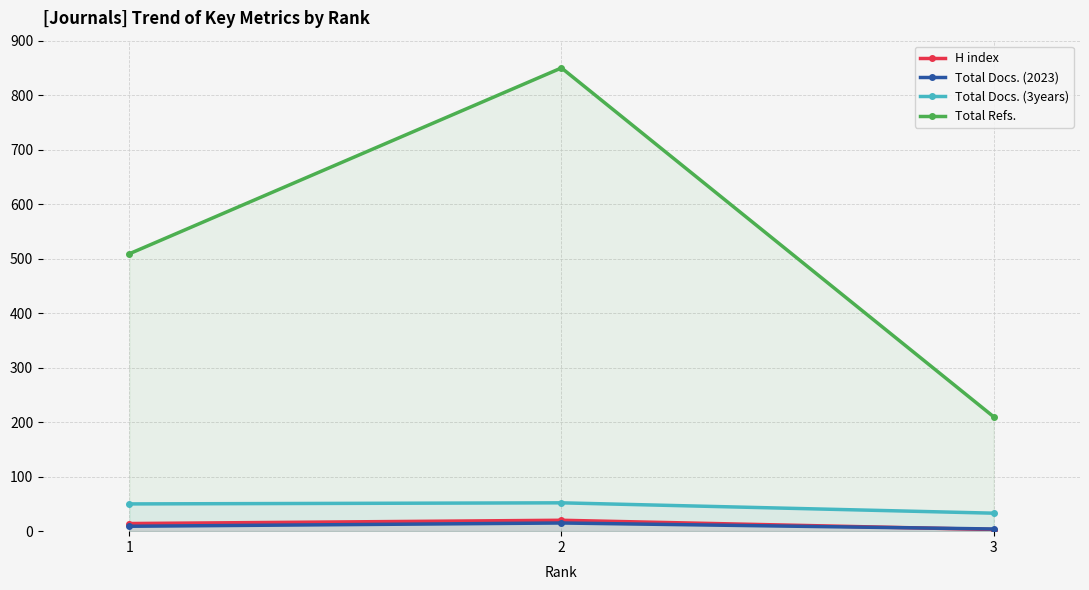

How many lines are shown in the chart?

4